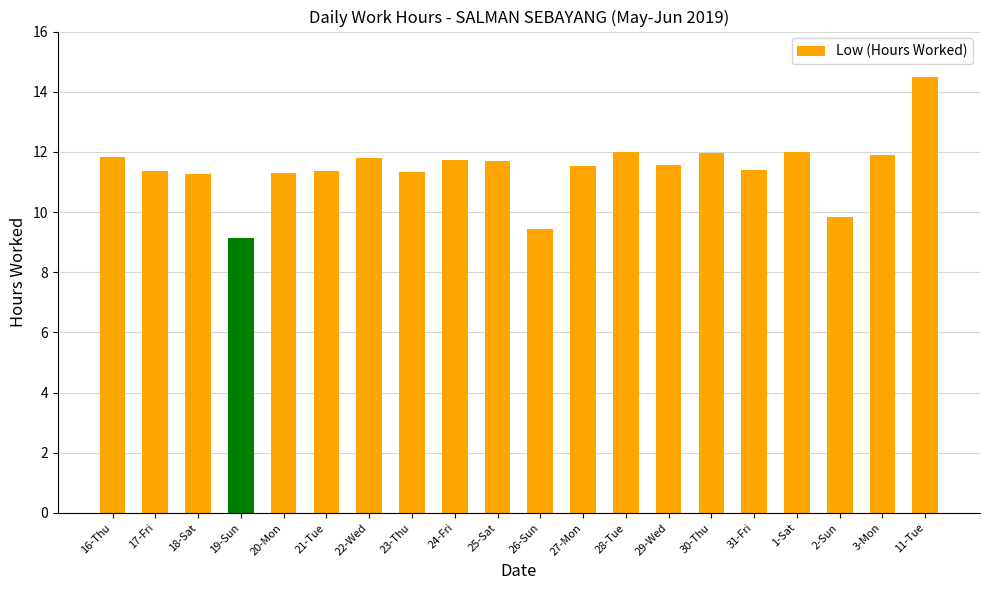

What is the value of the 2nd bar from the left?

11.4